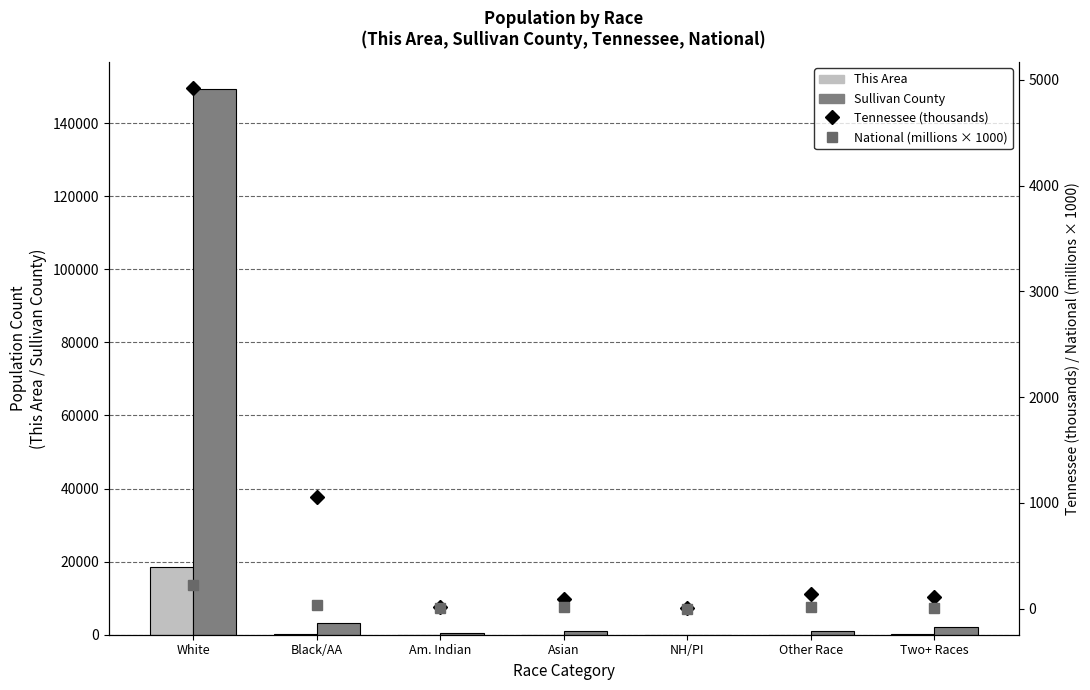

Between White and Asian, which series saw the biggest shift?

Sullivan County